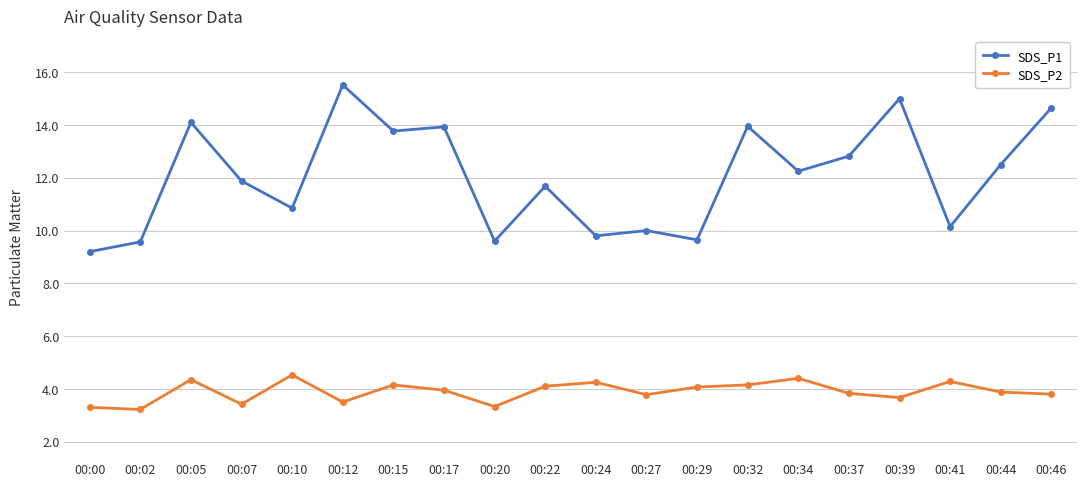

What are all the series names shown in the legend?

SDS_P1, SDS_P2